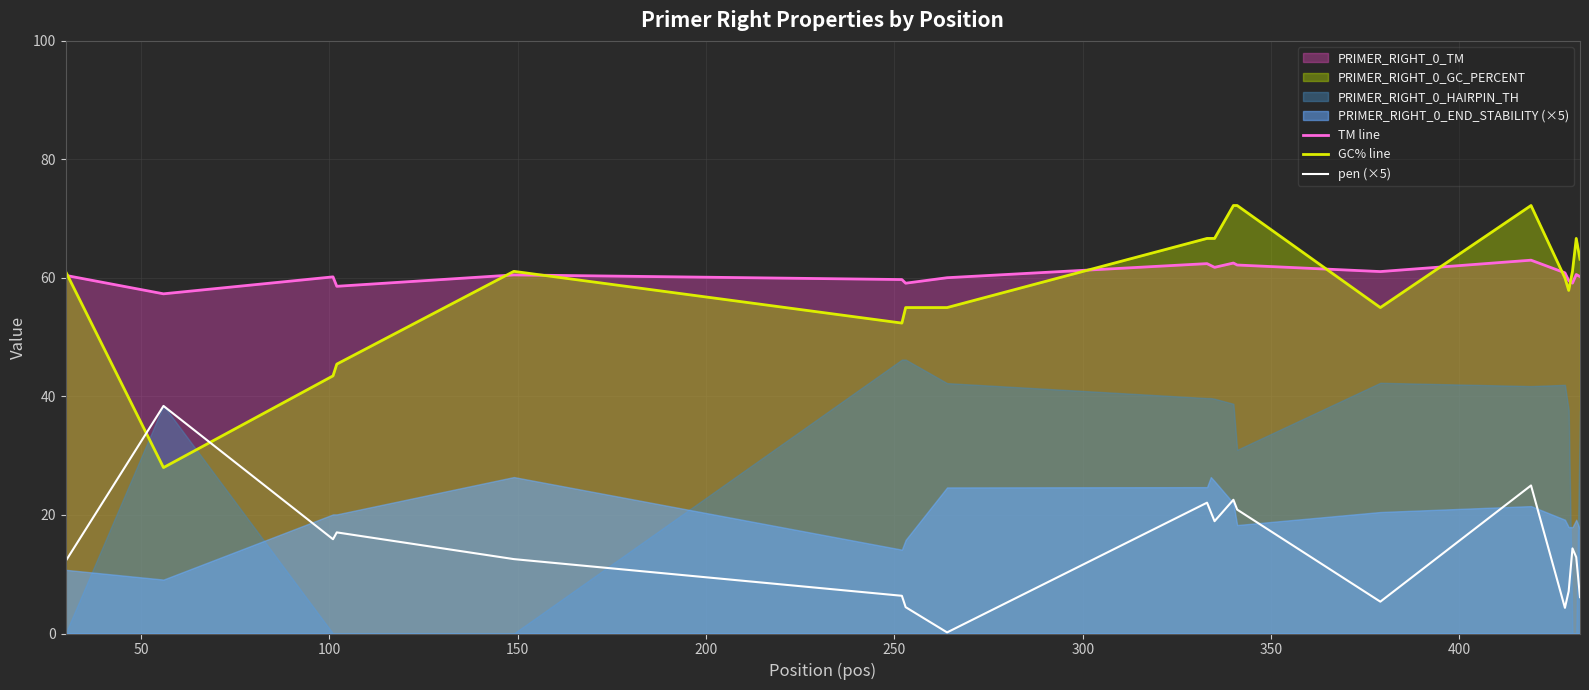

What is the minimum value for TM line?

57.3